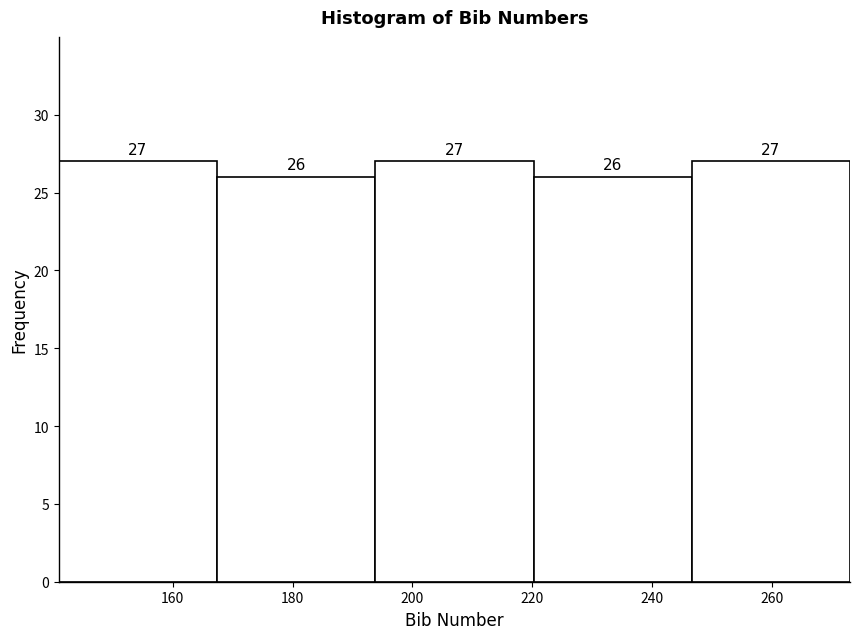

Reading left to right, transcribe this chart: for each bar, give the range it covers on the x-axis and its height. The bar edges are not printed on the chart, so give them approximately, as read against the axis.

141.0 to 167.4: 27
167.4 to 193.8: 26
193.8 to 220.2: 27
220.2 to 246.6: 26
246.6 to 273.0: 27